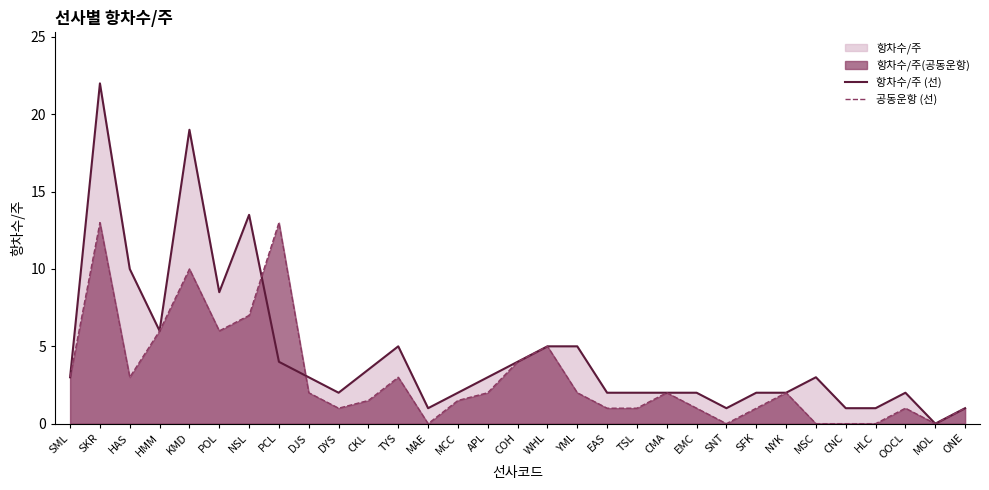

The value of 항차수/주 (선) at NYK is 2.0. True or false?

True